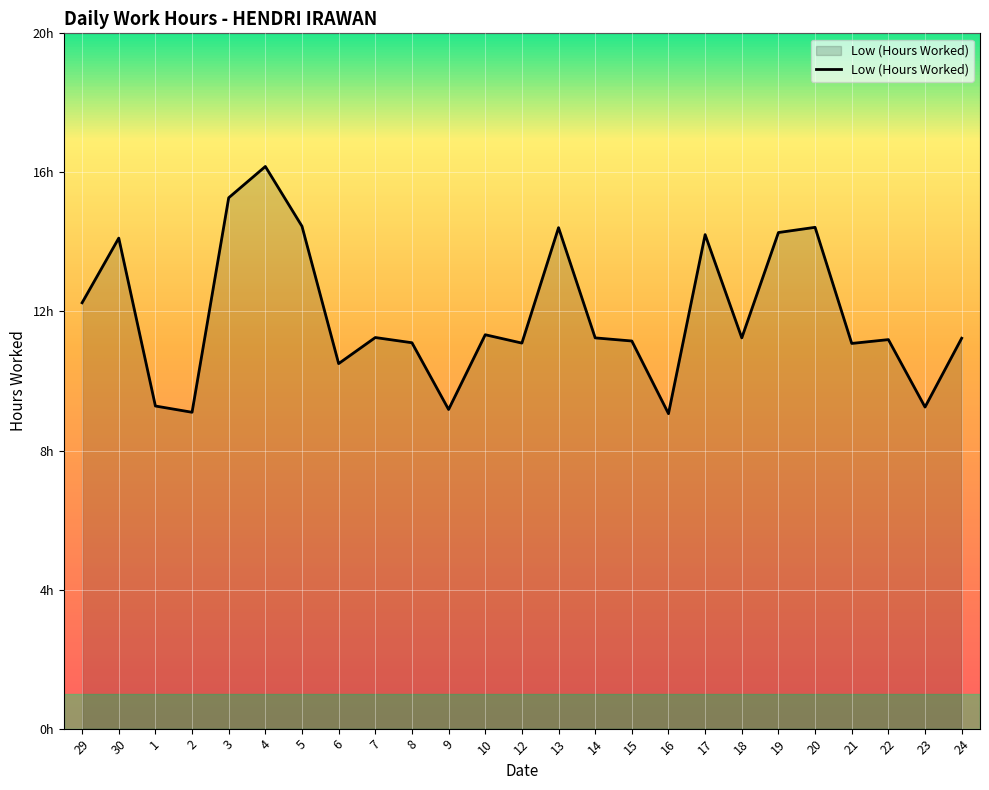

Where is the data nearest to the value 12?

29